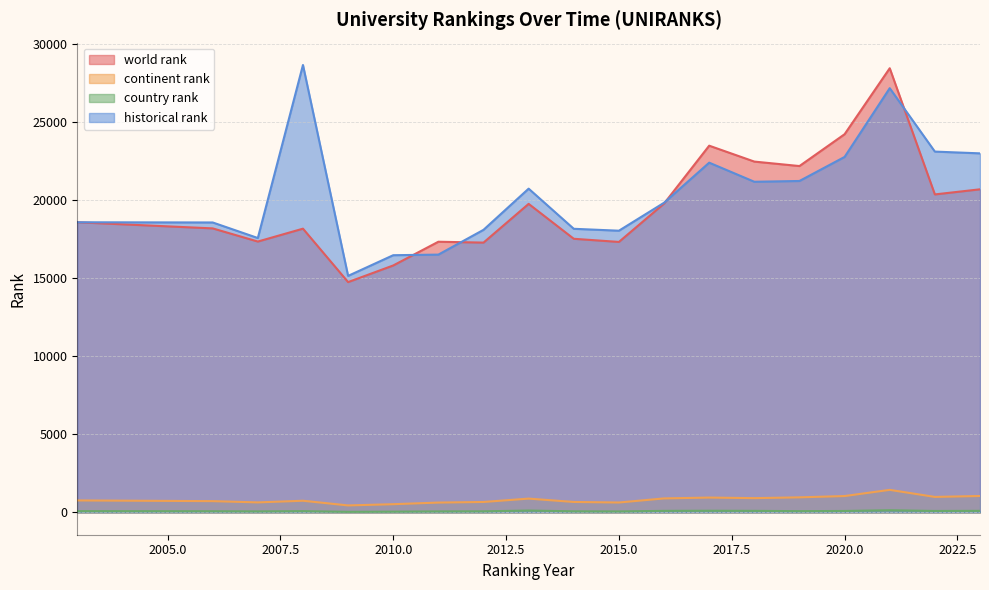

True or false: historical rank has a value of 18048.5 at 2015.0.

True